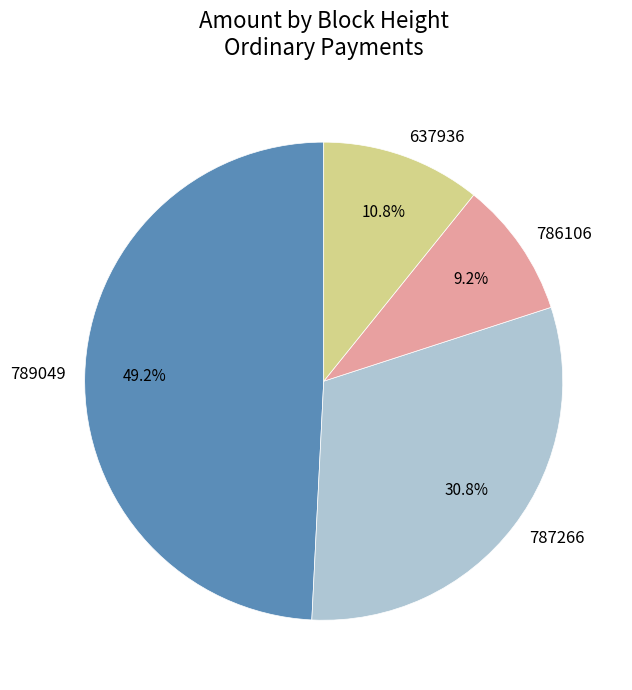

Is 789049 the majority of the pie?

No